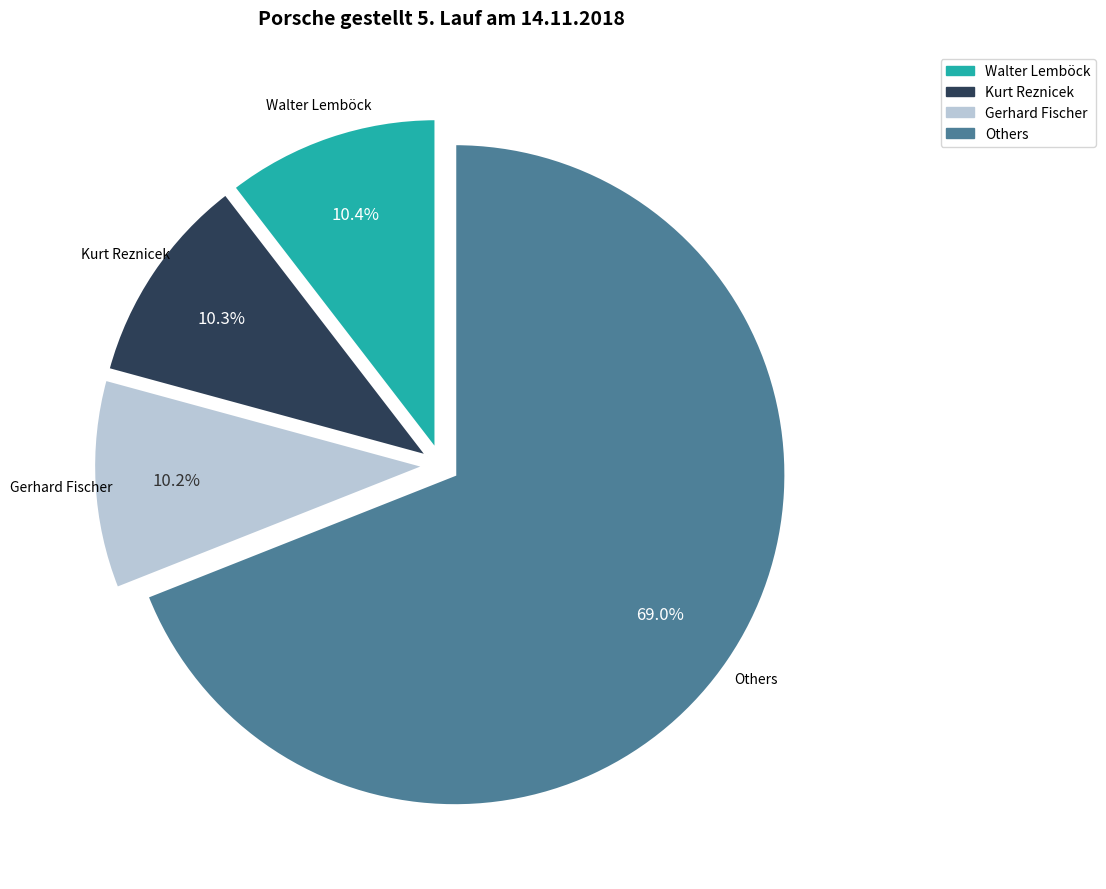

Is Kurt Reznicek the majority of the pie?

No